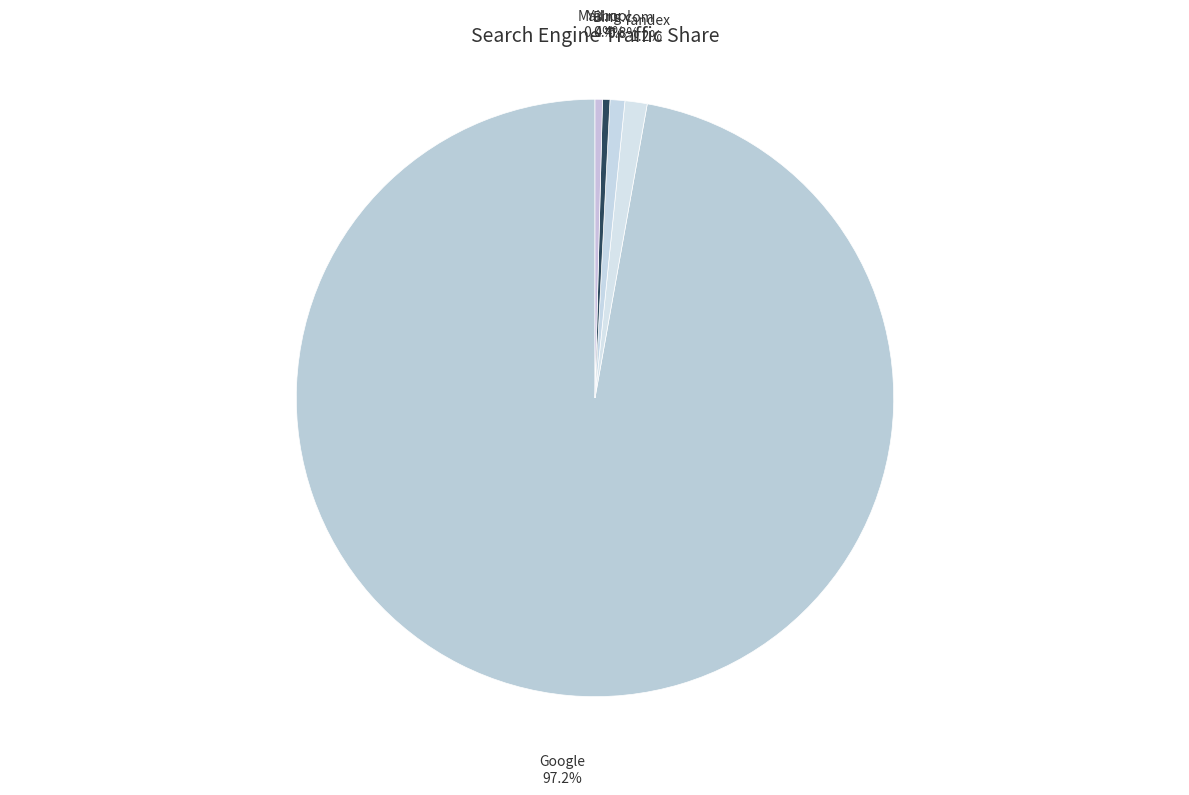

How many segments does this pie chart have?

5